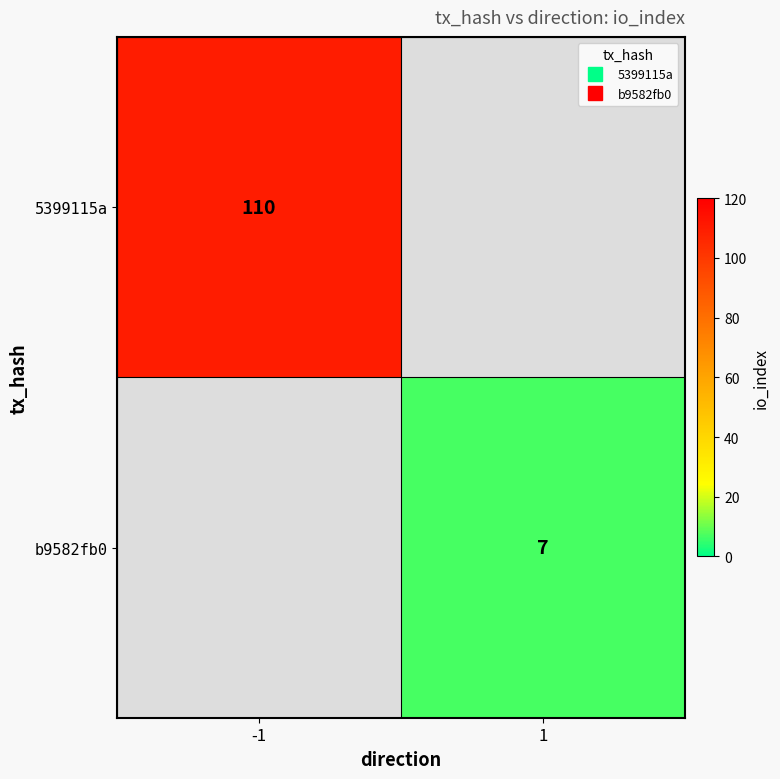

Where is 5399115a nearest to the value 110?

-1